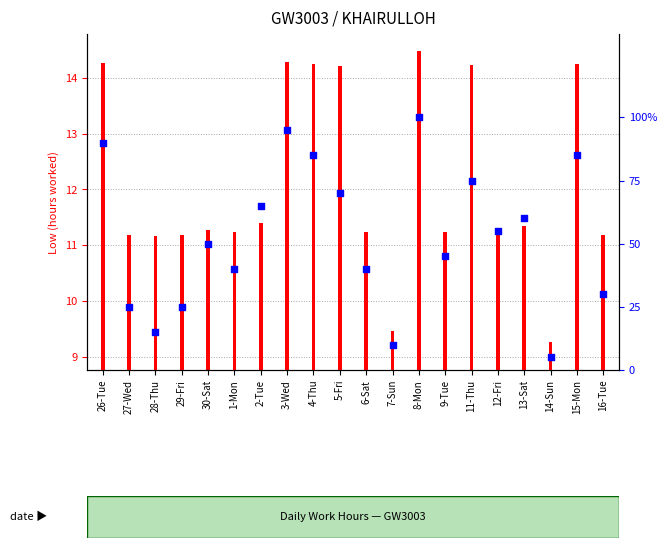

Between 7-Sun and 3-Wed, which is larger?

3-Wed